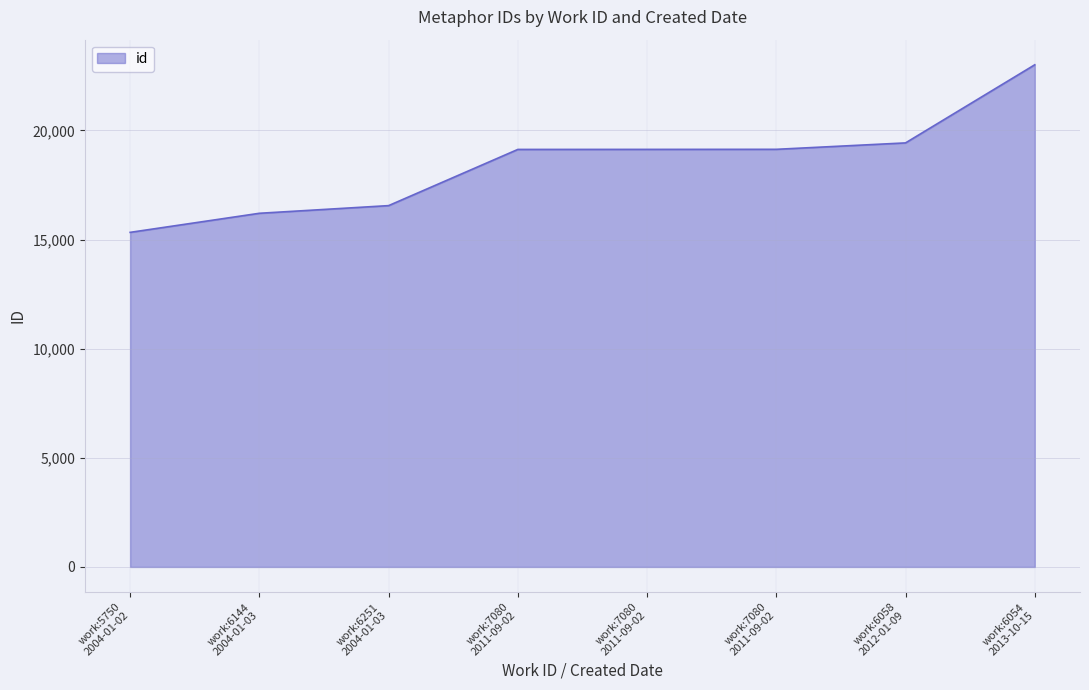

What is the label of the 6th point from the left?

work:7080 2011-09-02